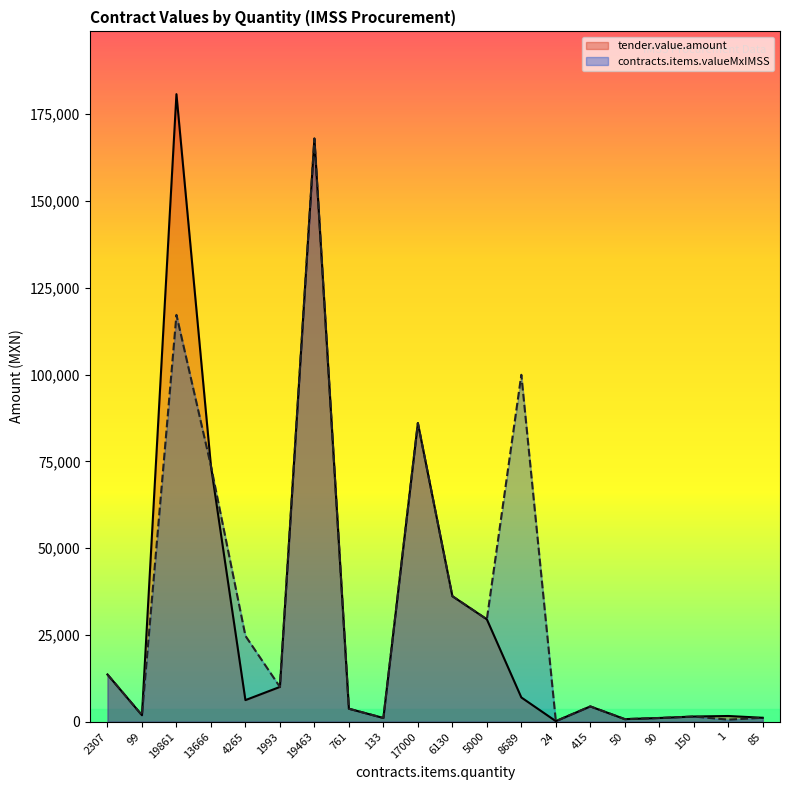

What is the difference between the maximum and minimum values in the contracts.items.valueMxIMSS series?

167797.7